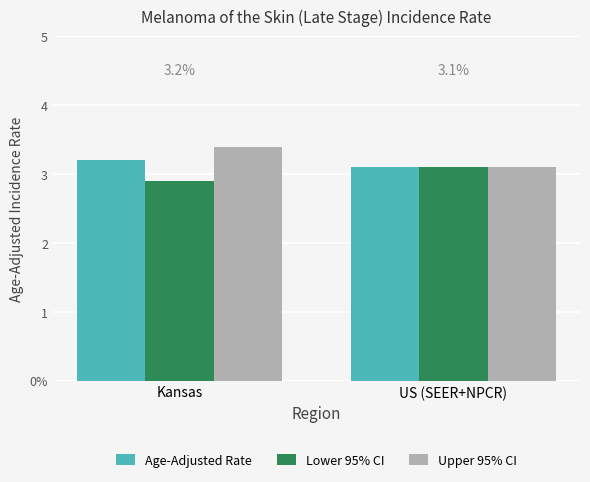

List the labels in order of Age-Adjusted Rate value, smallest first.

US (SEER+NPCR), Kansas